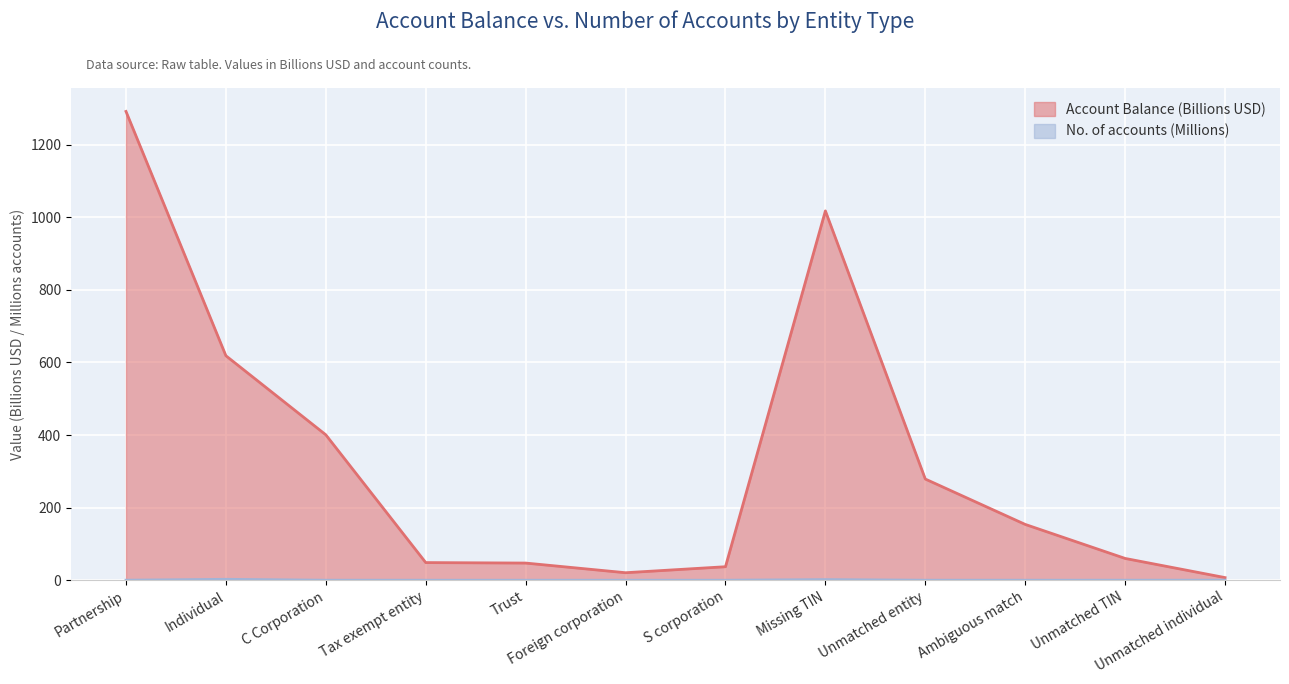

What is the difference between the second highest and second lowest values in the Account Balance (Billions USD) series?

996.9